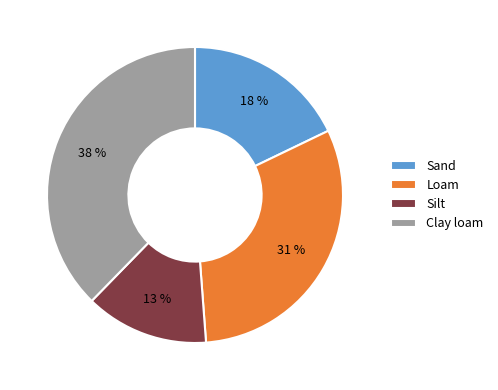

Is the sum of Sand and Silt greater than half?

No